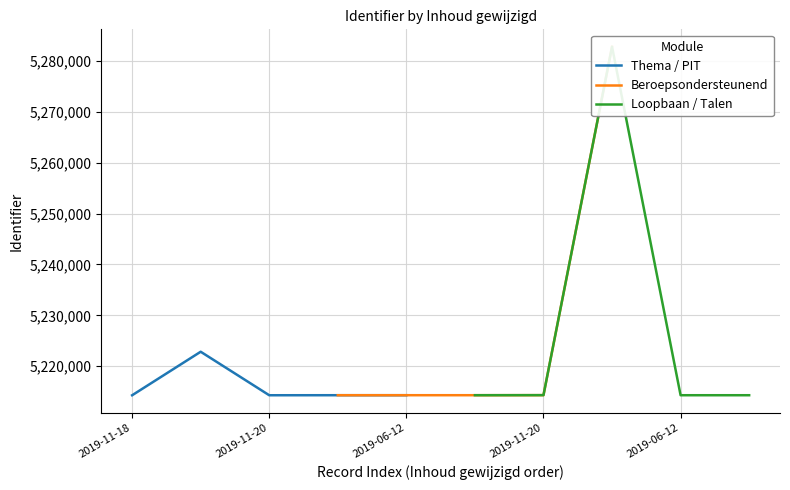

What is the greatest value displayed?

5282752